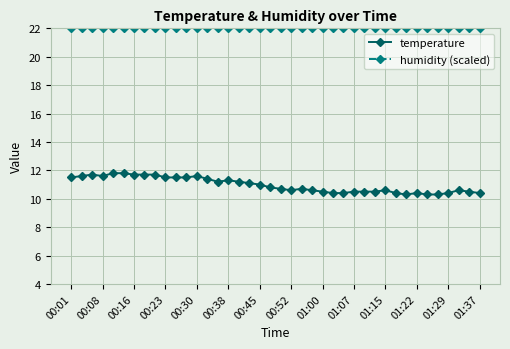

What is the maximum value shown in the chart?

22.0